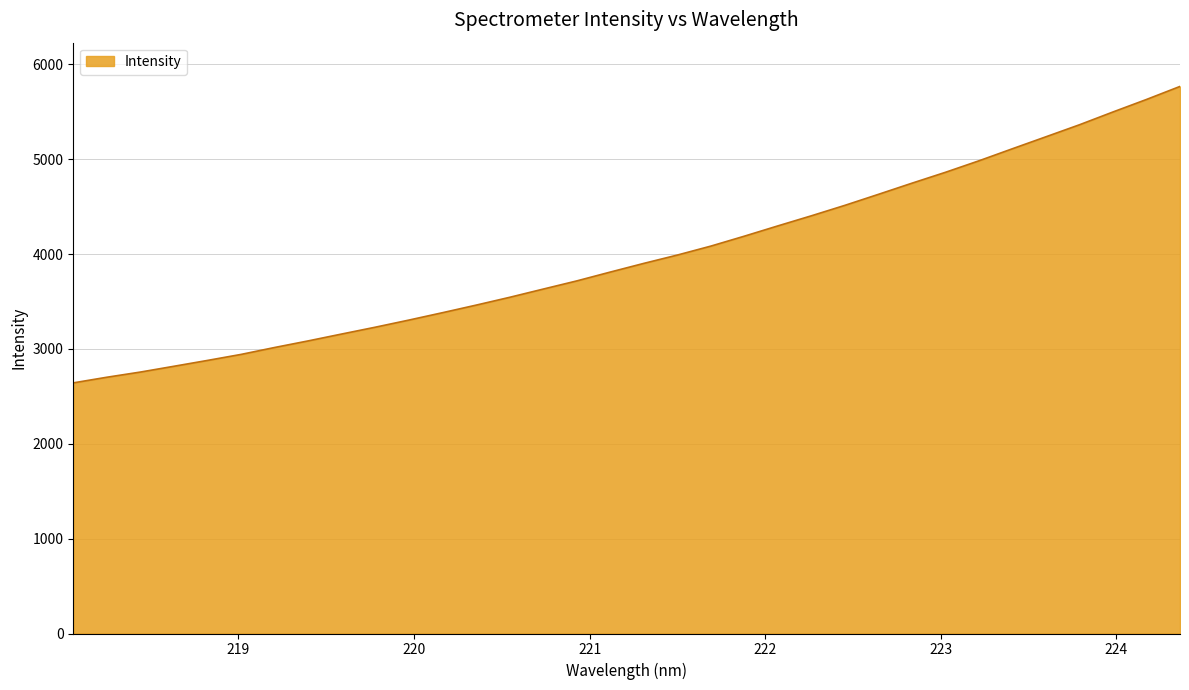

Count the number of categories in the chart.

34